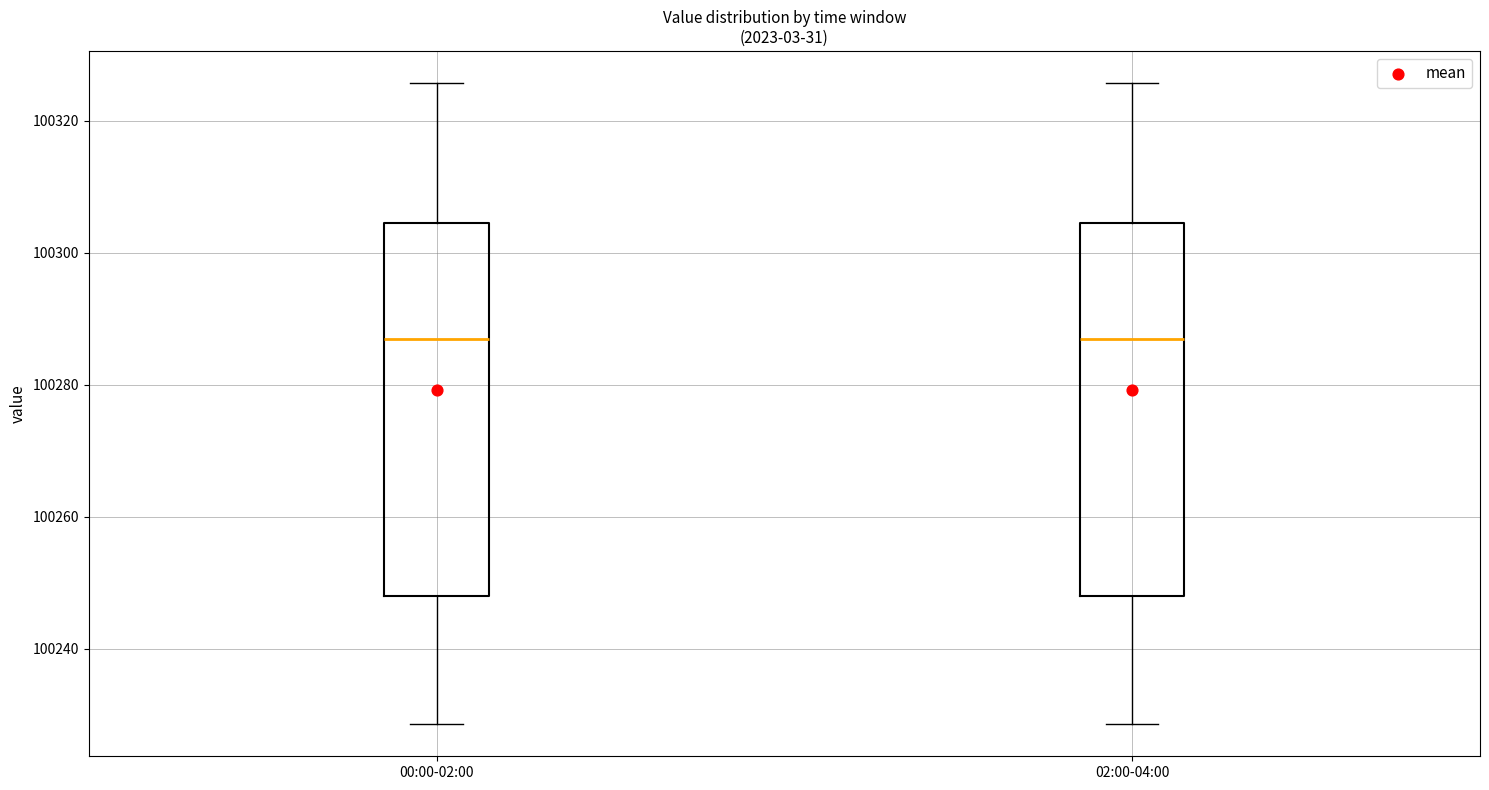

Reading left to right, read every box against the y-axis: the position of its median line, the range the box covers, and the ends of its whiskers. The values are not printed on the chart, so give them approximately, as read against the axis.

00:00-02:00: median 100286, box 100248 to 100304, whiskers 100228 to 100326
02:00-04:00: median 100286, box 100248 to 100304, whiskers 100228 to 100326